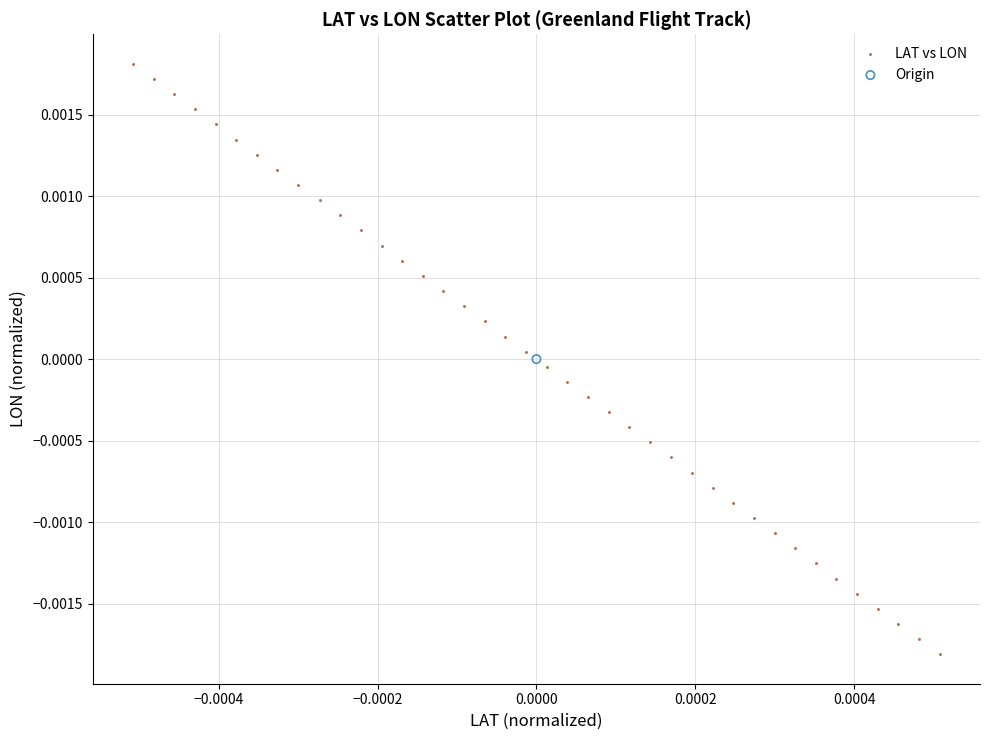

What are all the series names shown in the legend?

LAT vs LON, Origin